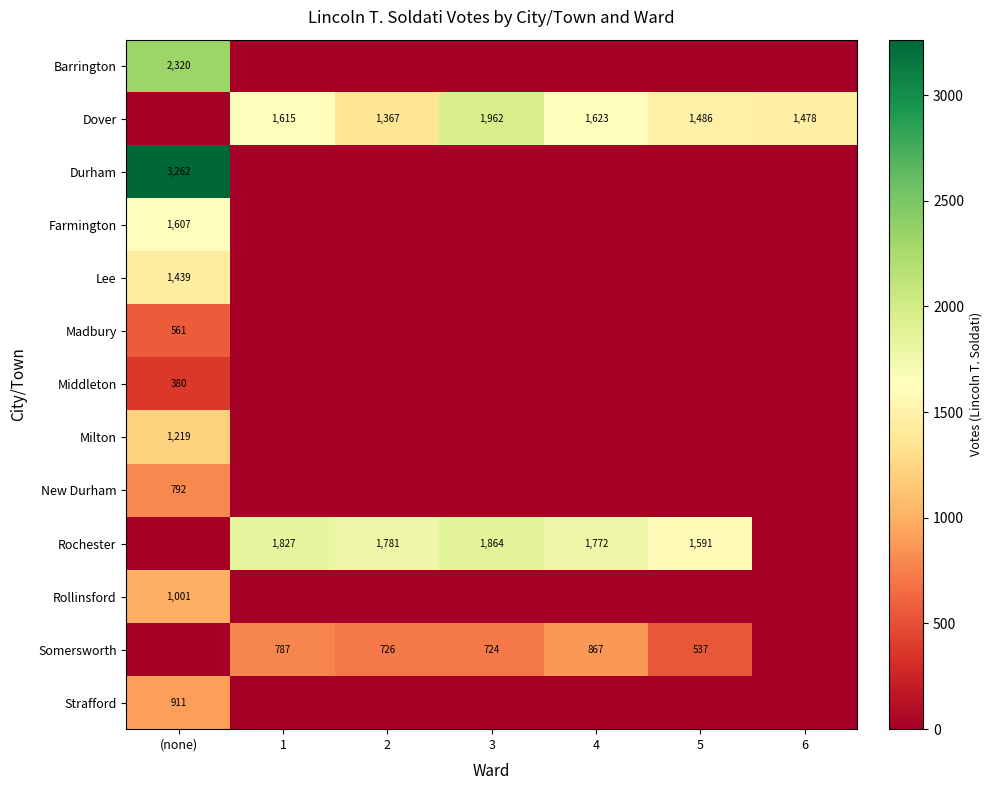

The value of Dover at 1 is 2845. True or false?

False